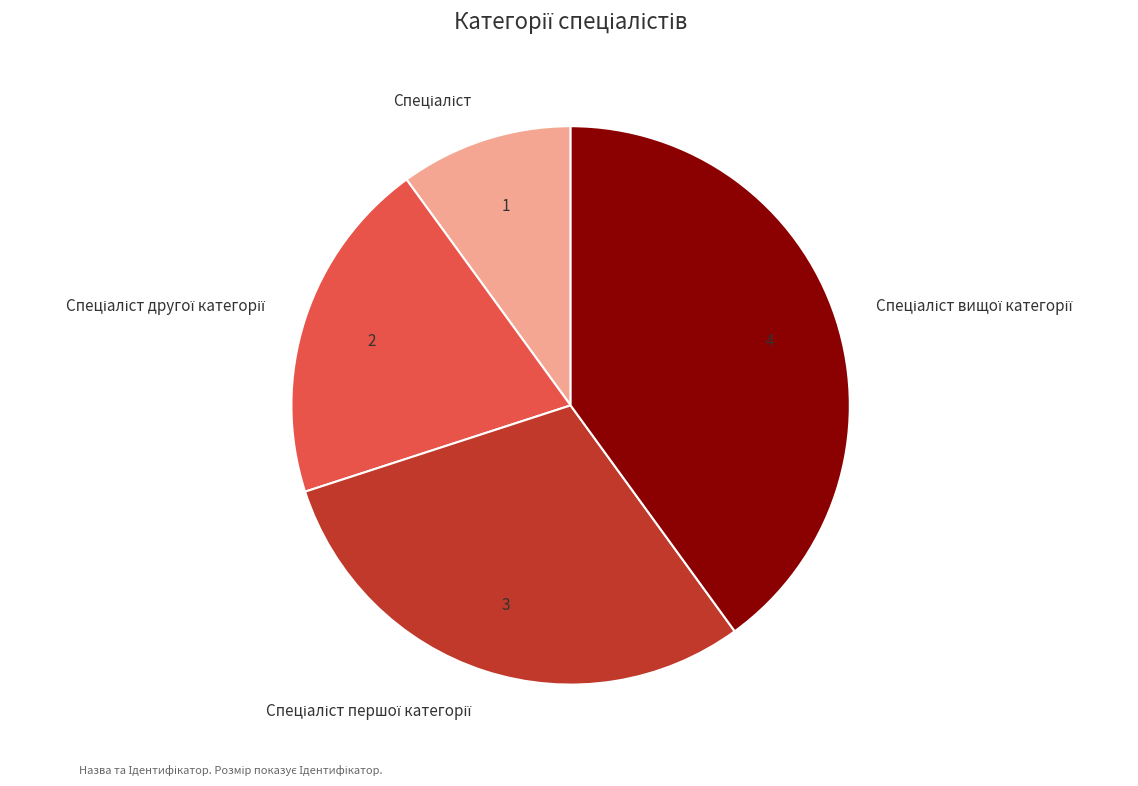

Is there a majority slice in this chart?

No